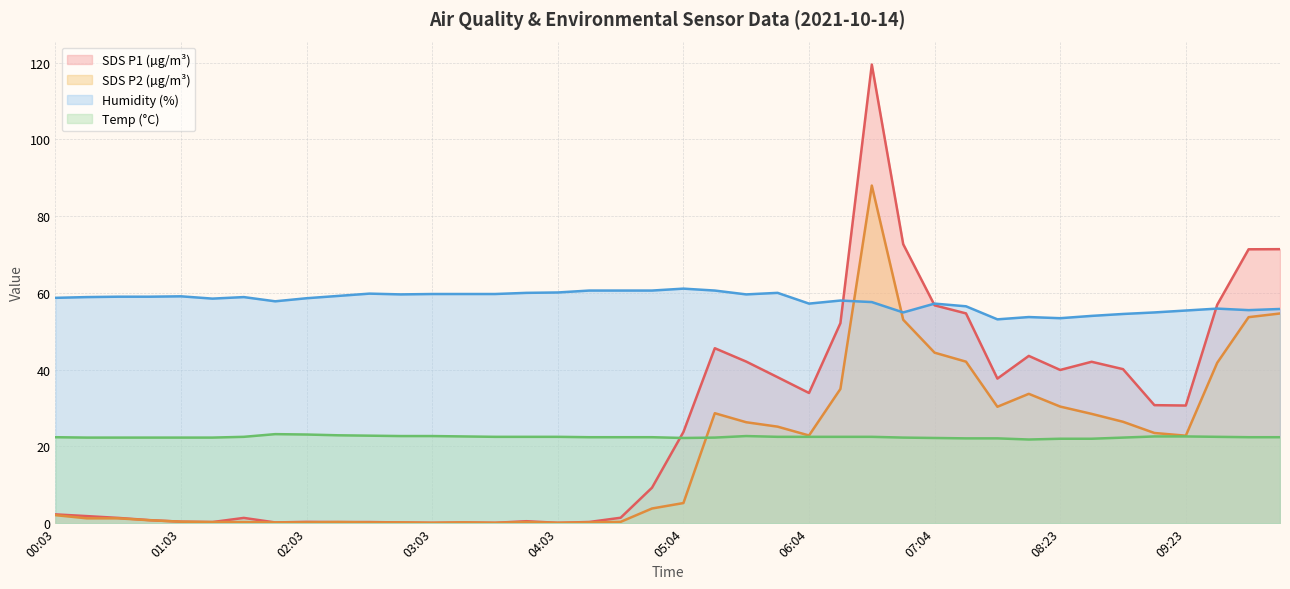

The value of SDS_P1 at 04:18 is 0.3. True or false?

True